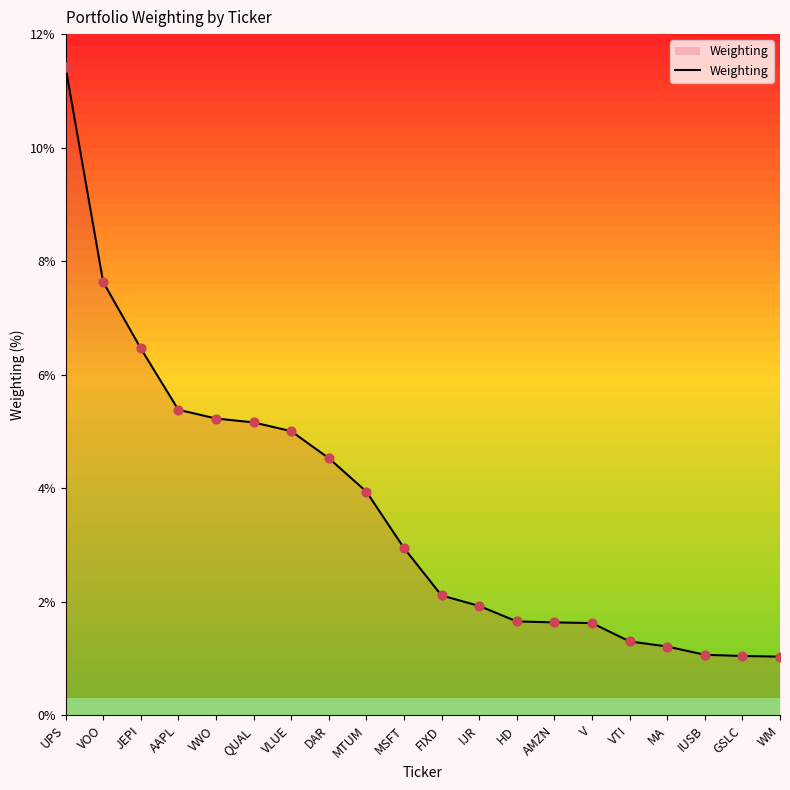

Which has a higher value, QUAL or UPS?

UPS